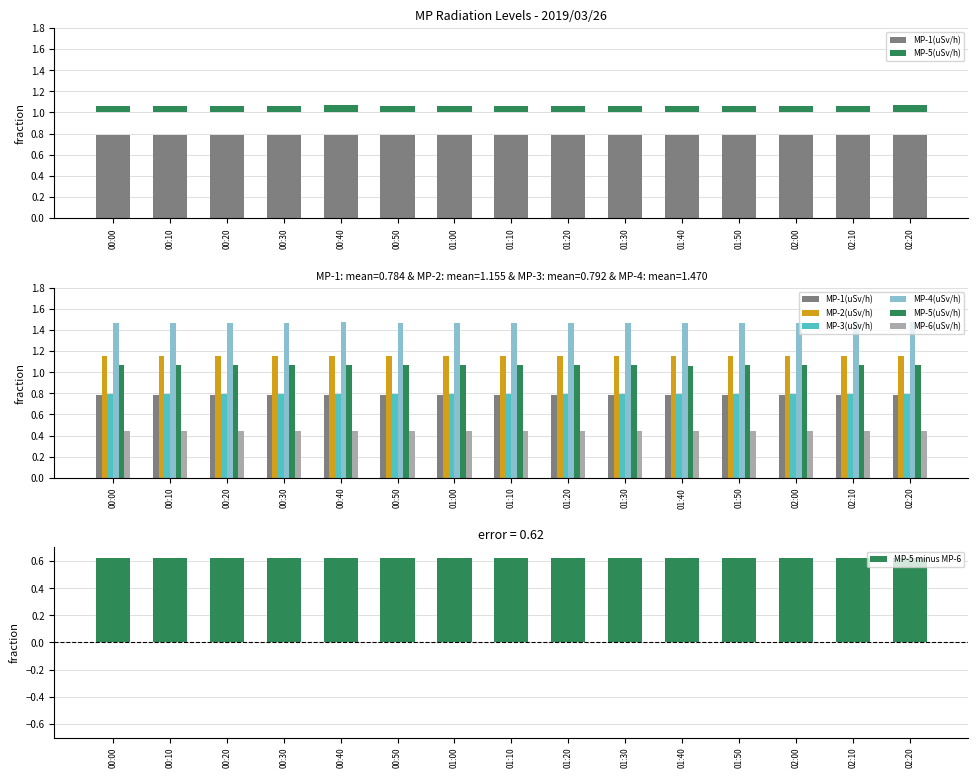

Between 02:10 and 01:00, which is larger?

02:10